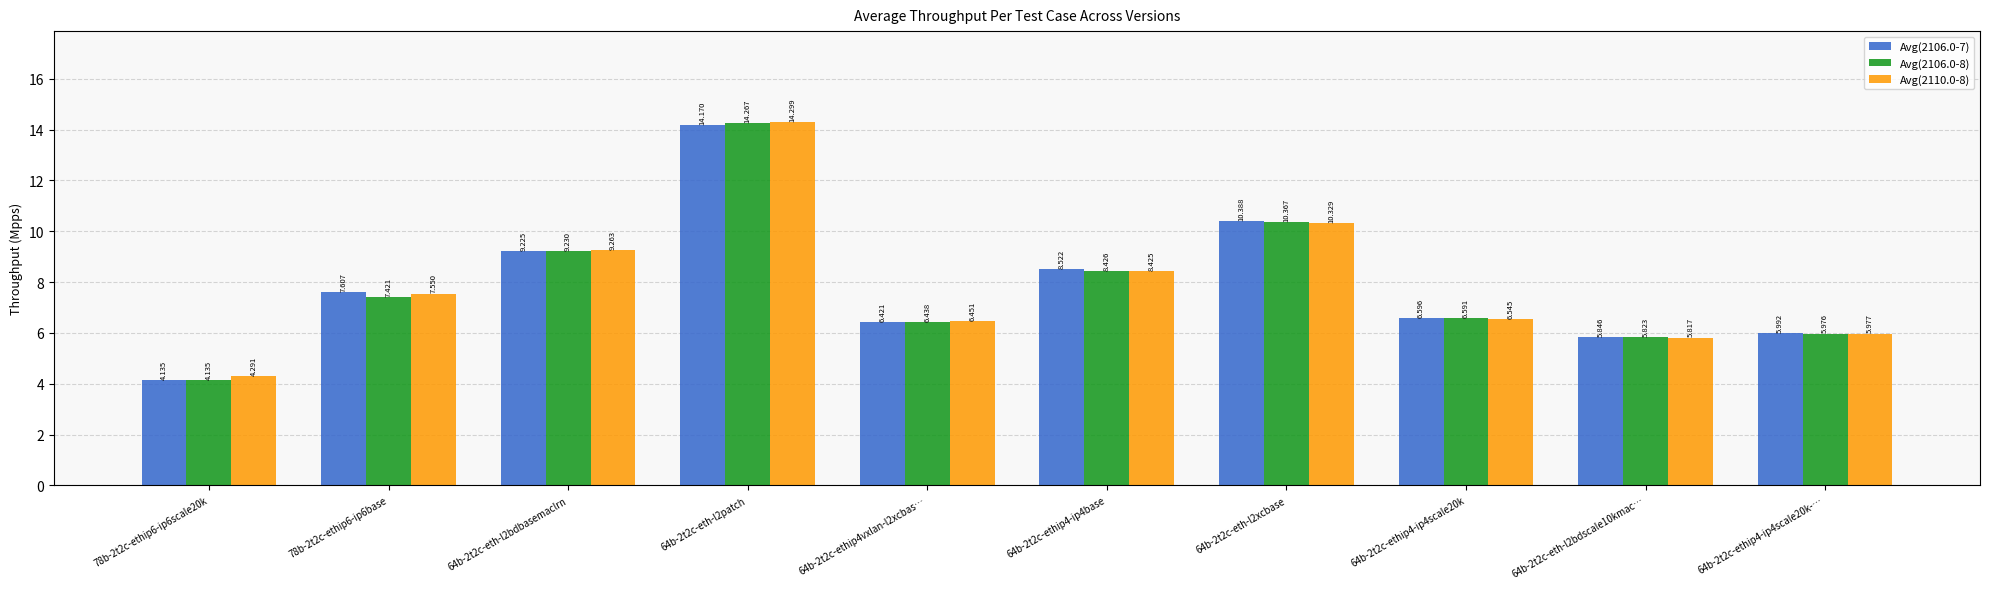

At which label does Avg(2110.0-8) first exceed 7?

78b-2t2c-ethip6-ip6base